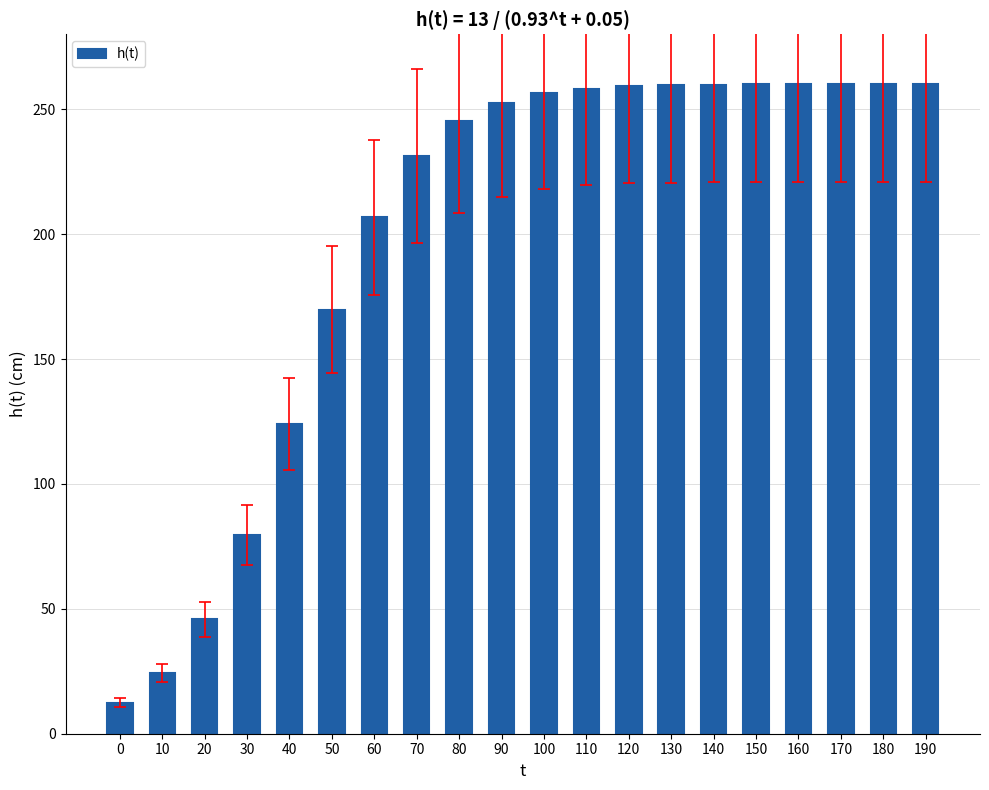

How many data points are above 256?

10